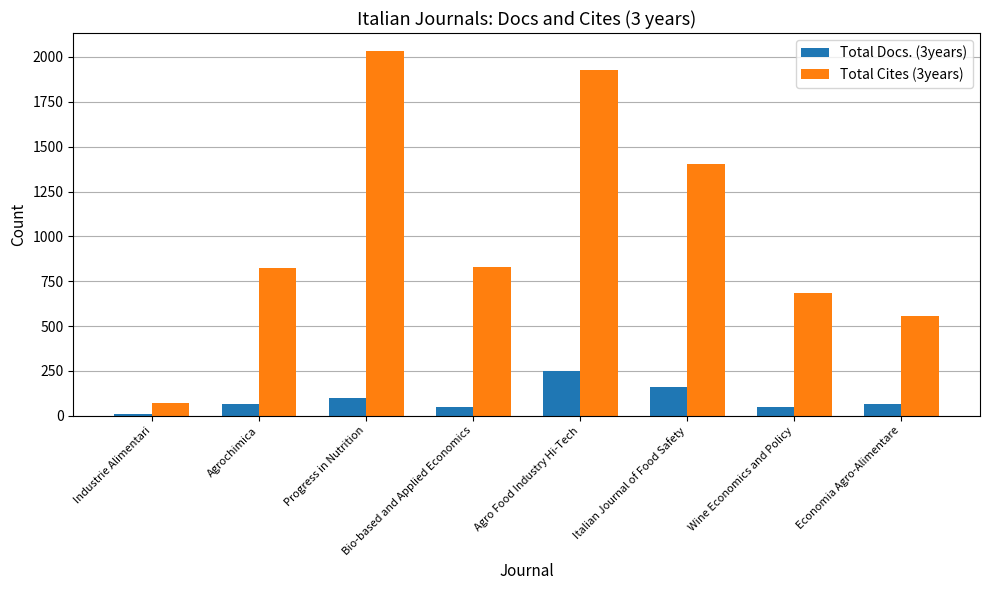

Is it true that Total Cites (3years) equals 402 at Wine Economics and Policy?

False